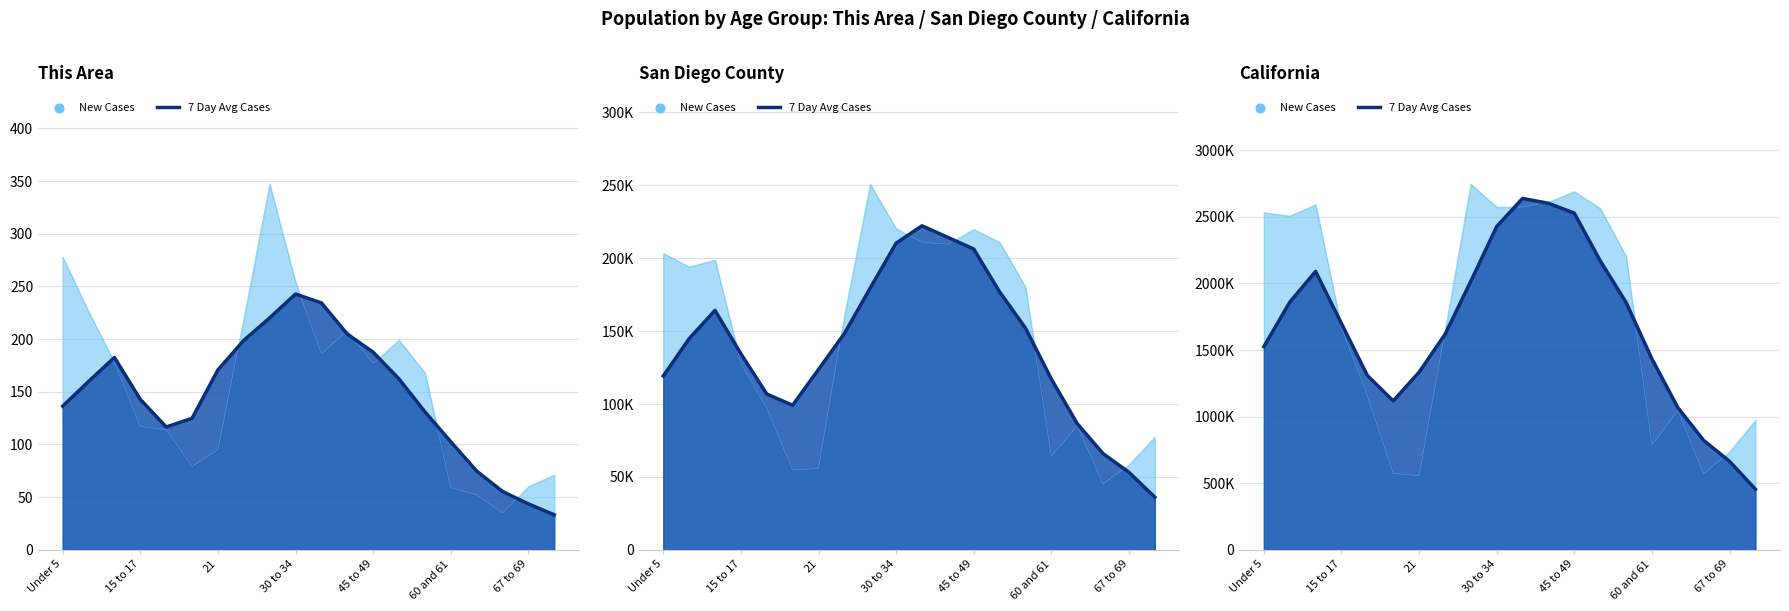

Which series has the largest total across all categories?

California